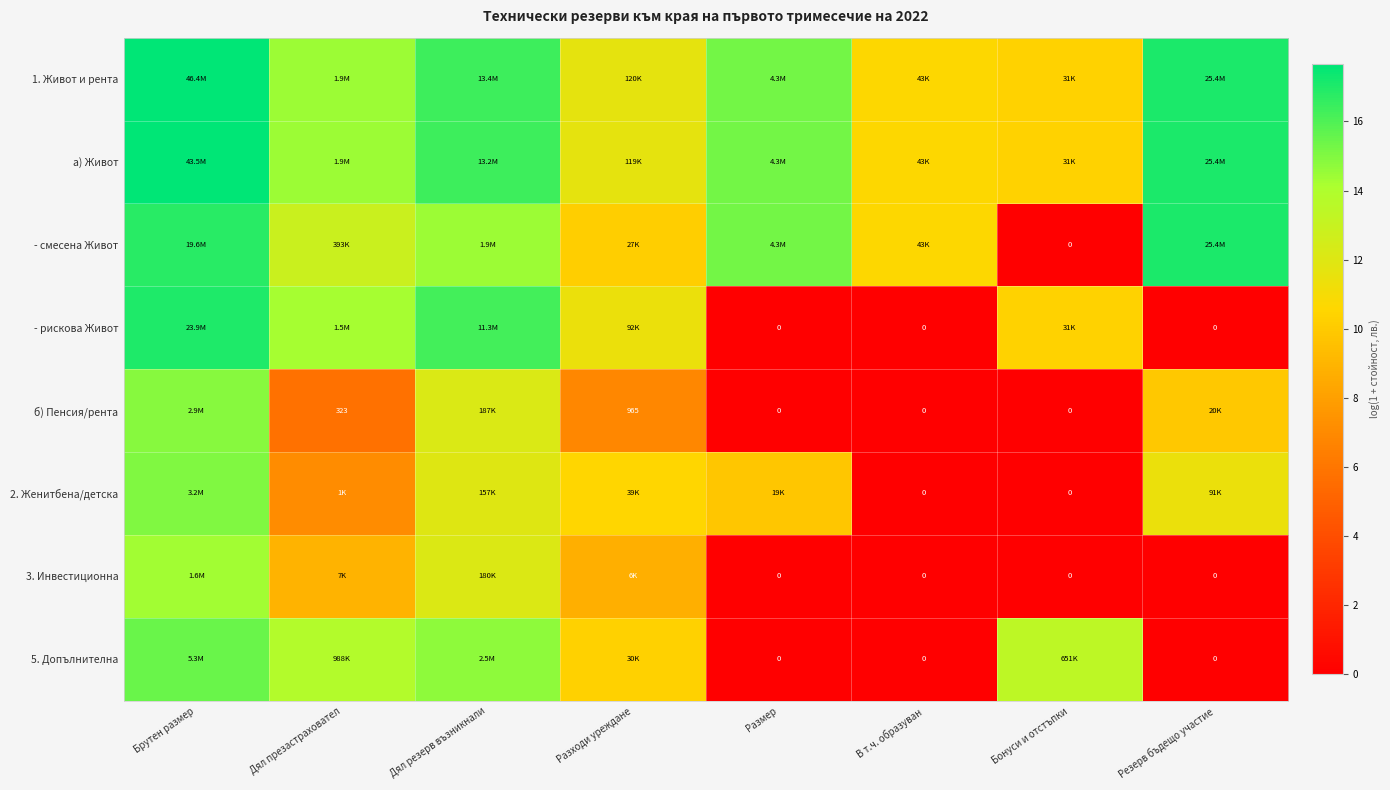

Which series has the largest total across all categories?

1. Живот и рента